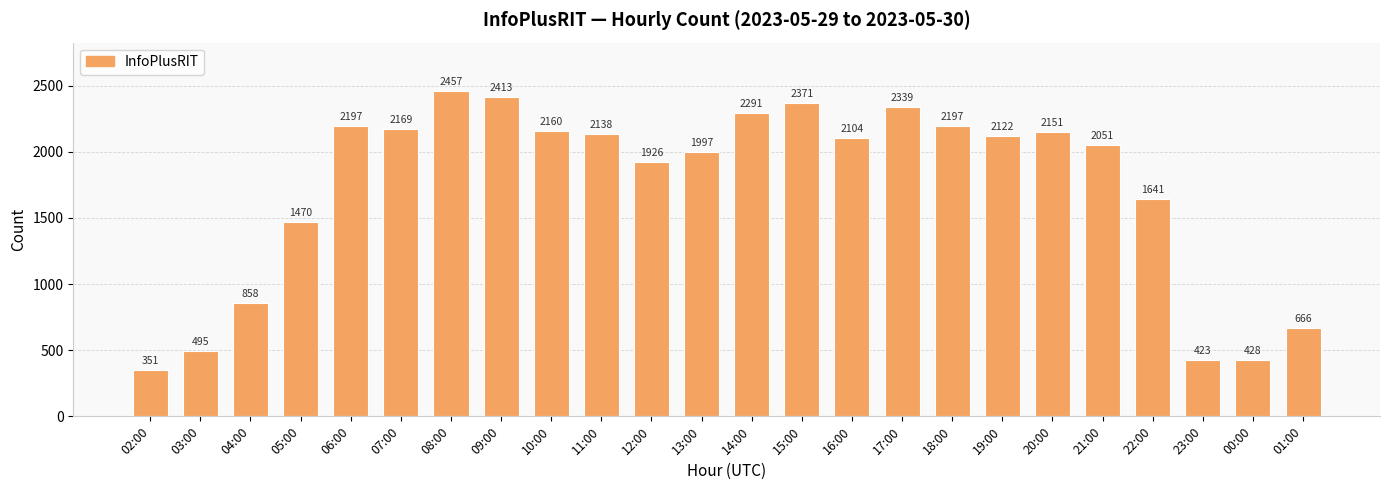

What is the label of the 24th bar from the left?

01:00